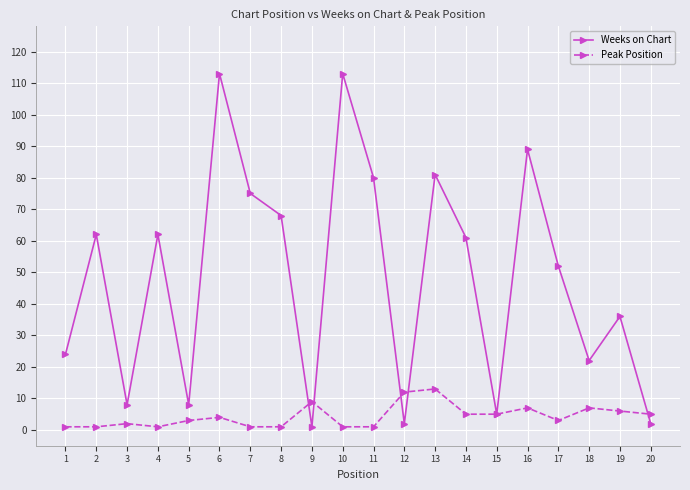

Reading right to left, extract all data points from this chart.

Weeks on Chart: 2	36	22	52	89	5	61	81	2	80	113	1	68	75	113	8	62	8	62	24
Peak Position: 5	6	7	3	7	5	5	13	12	1	1	9	1	1	4	3	1	2	1	1